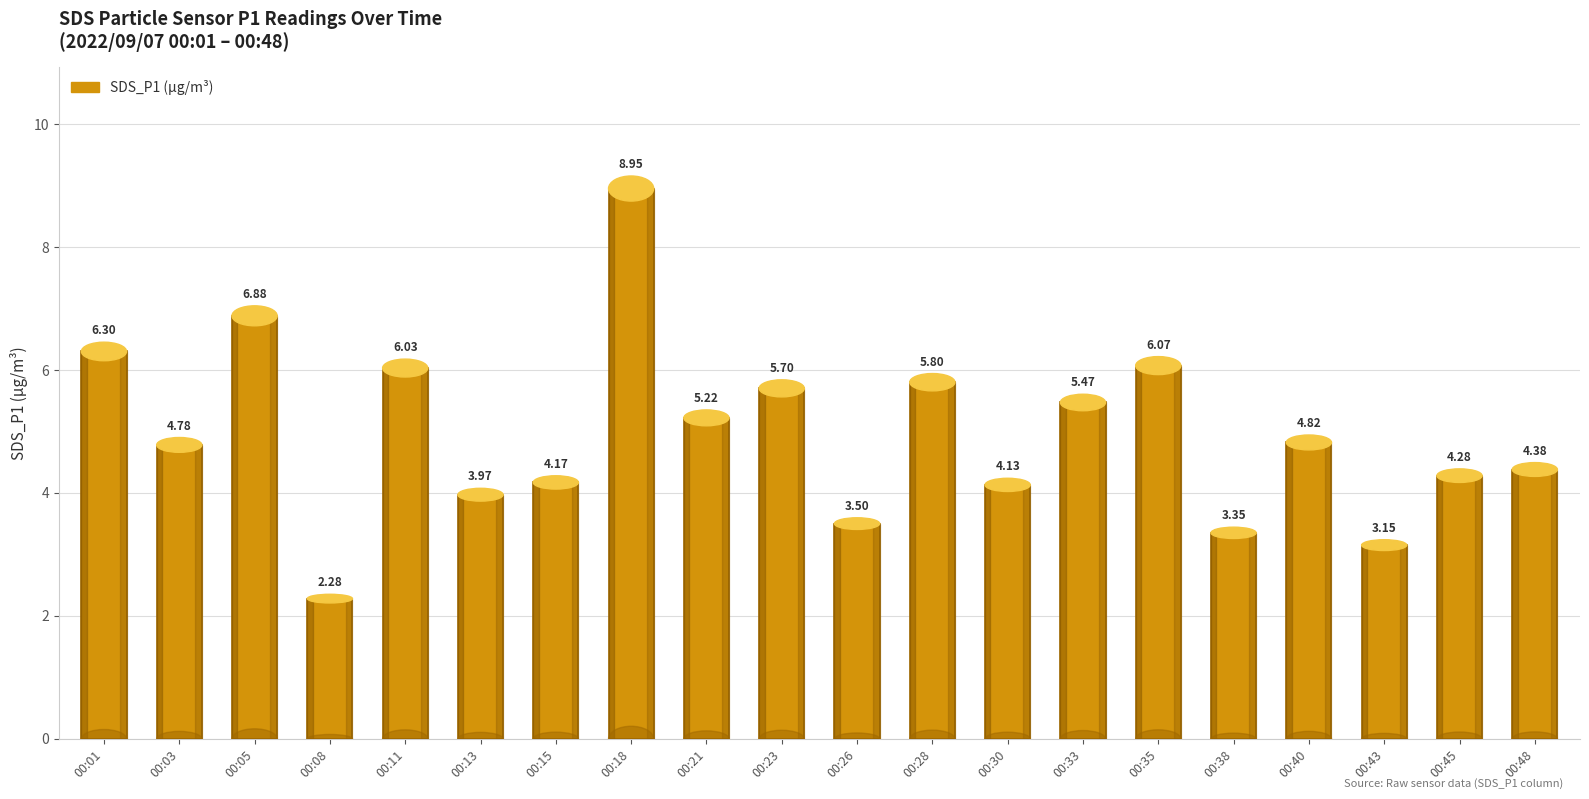

Rank the categories by value from lowest to highest.

00:08, 00:43, 00:38, 00:26, 00:13, 00:30, 00:15, 00:45, 00:48, 00:03, 00:40, 00:21, 00:33, 00:23, 00:28, 00:11, 00:35, 00:01, 00:05, 00:18